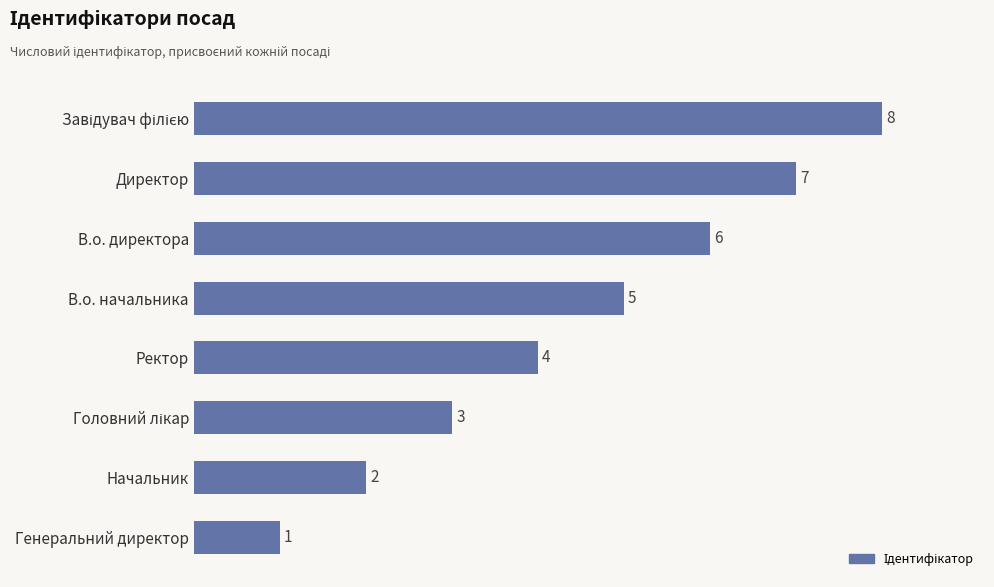

The chart shows a value of 2 at В.о. начальника. True or false?

False